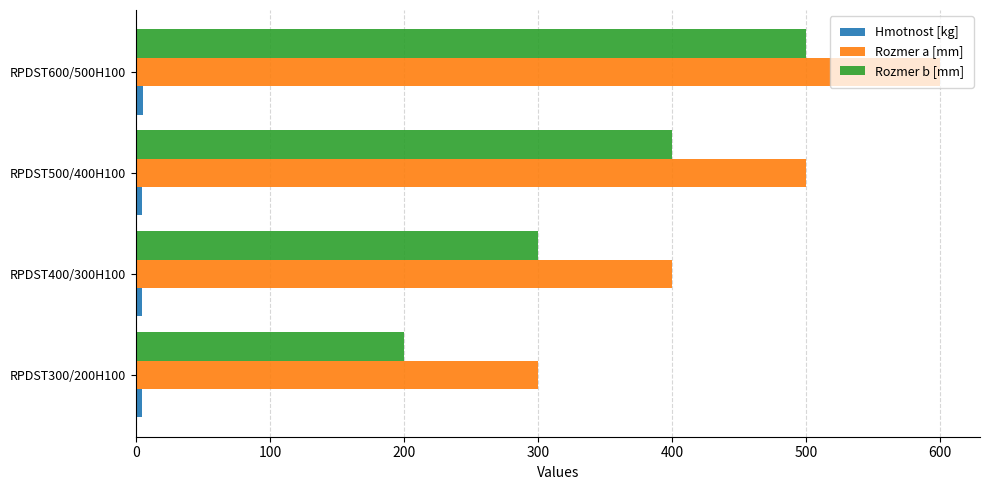

At which label is Rozmer b [mm] closest to 350?

RPDST400/300H100